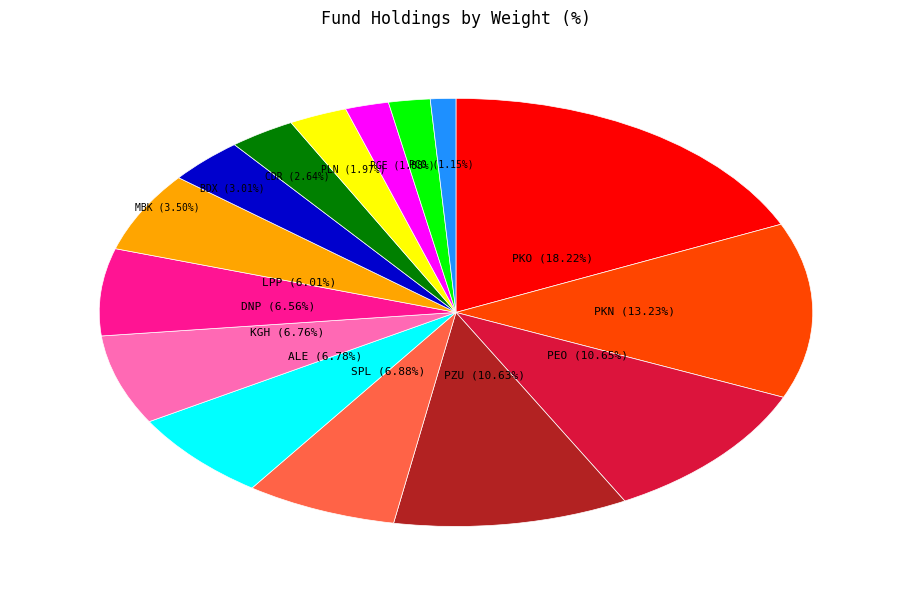

To the nearest percent, what portion does POWSZECHNA KASA OSZCZEDNOSCI BANK represent?

18%